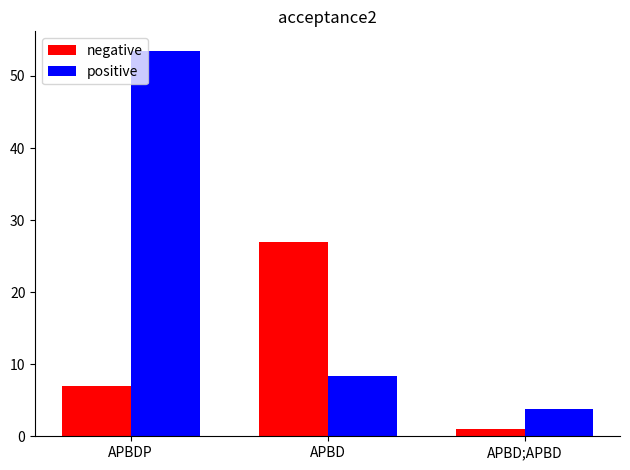

True or false: positive has a value of 53.5 at APBDP.

True